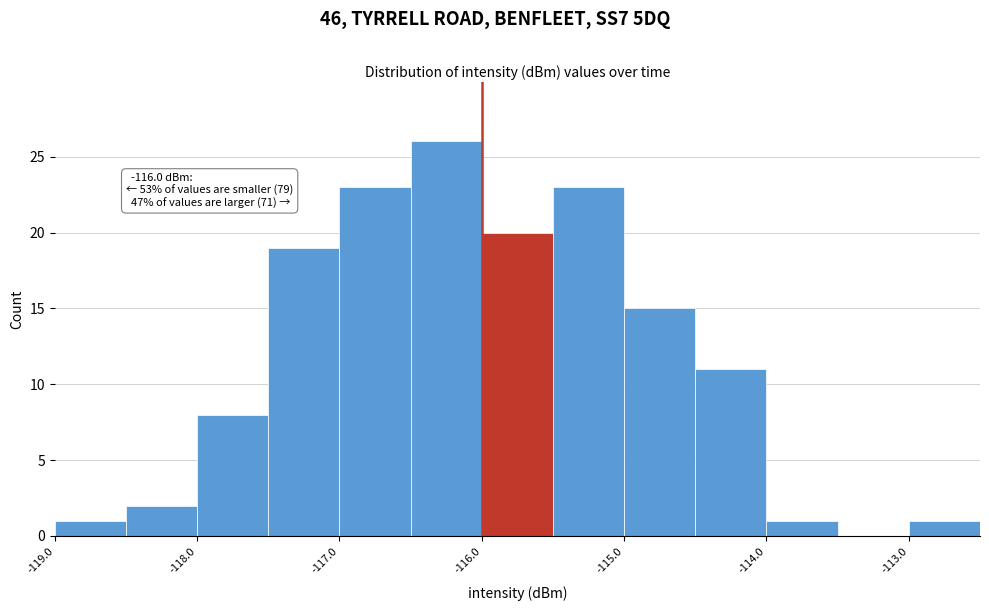

Over which range of the x-axis is the bar tallest?

-116.5 to -116.0